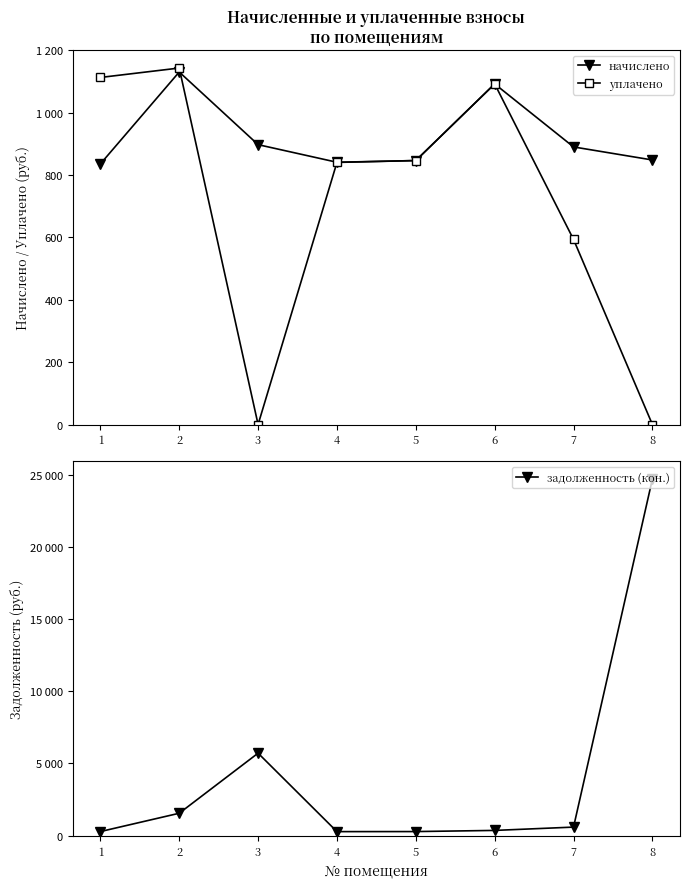

At which category does the chart reach its minimum across all series?

3